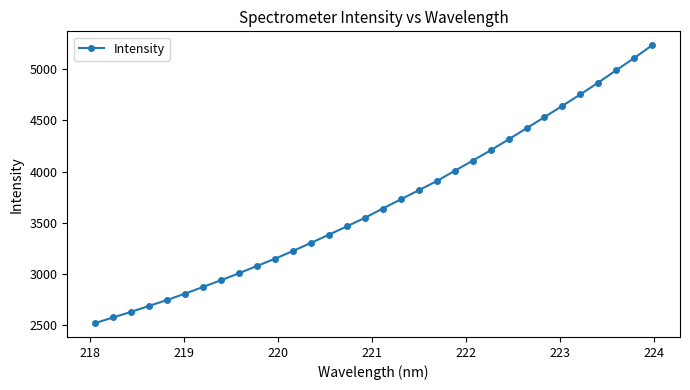

What is the sum of all values?

118215.2